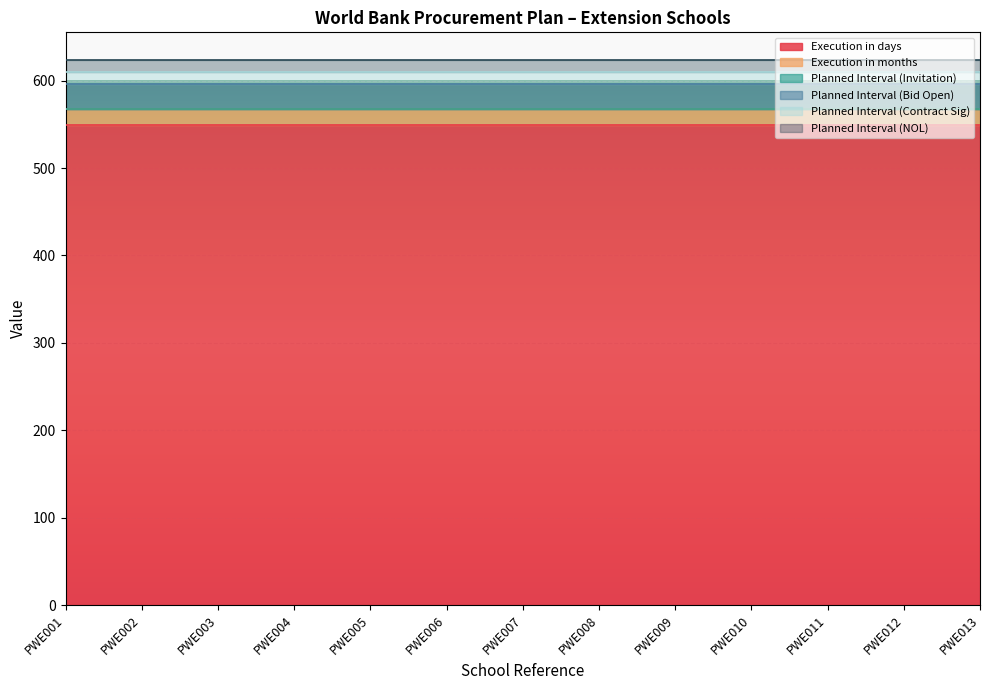

What is the difference between the highest and lowest values at PWE011?

548